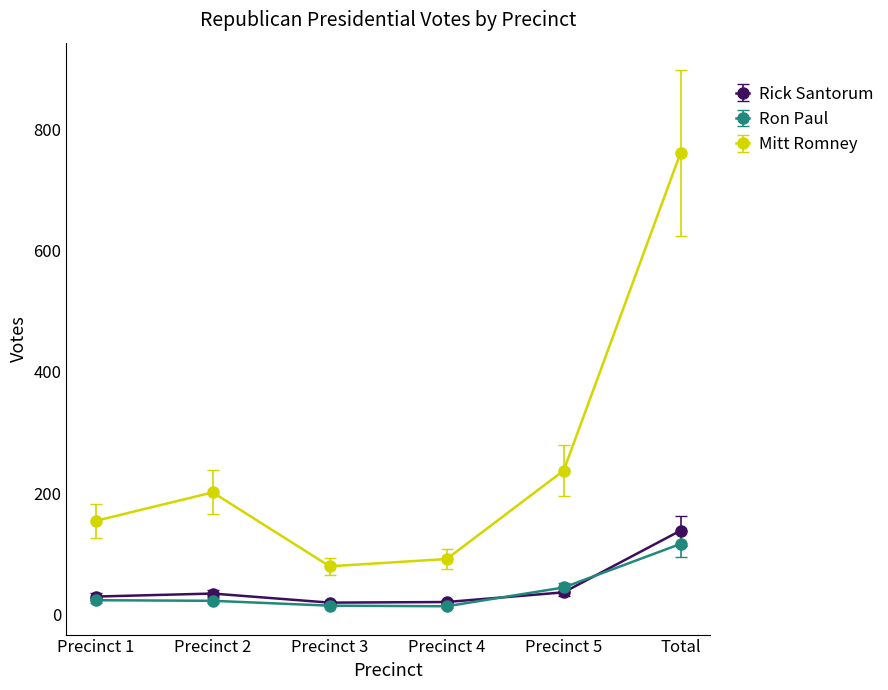

What is the difference between the highest and lowest values at Precinct 1?

131